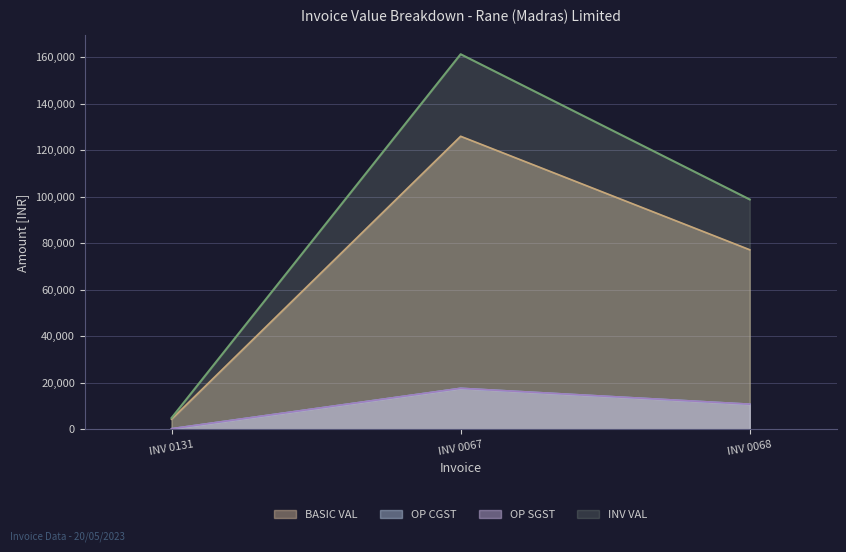

What is the minimum value for OP SGST?

261.0